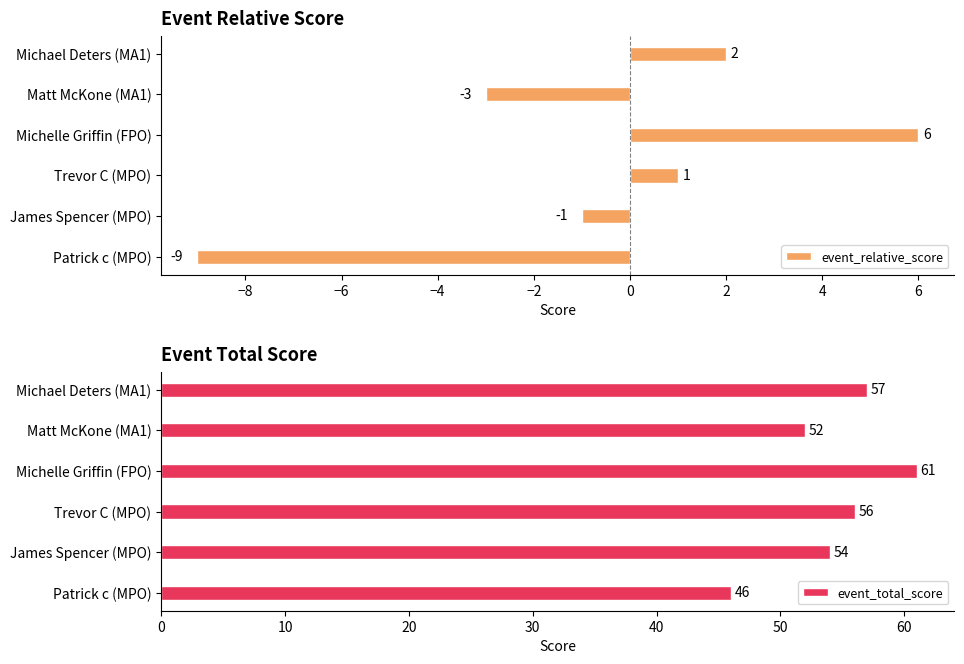

Is it true that event_total_score equals 56 at Trevor C (MPO)?

True